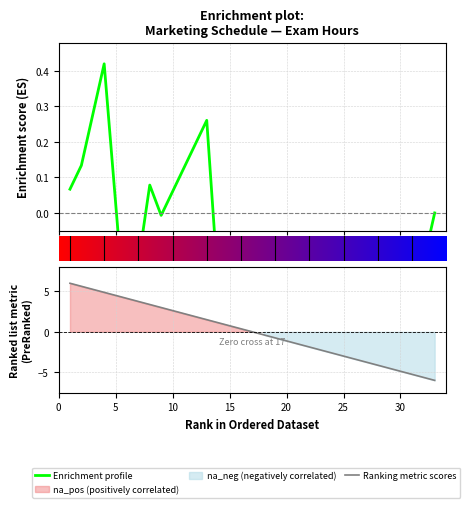

Count the number of categories in the chart.

33